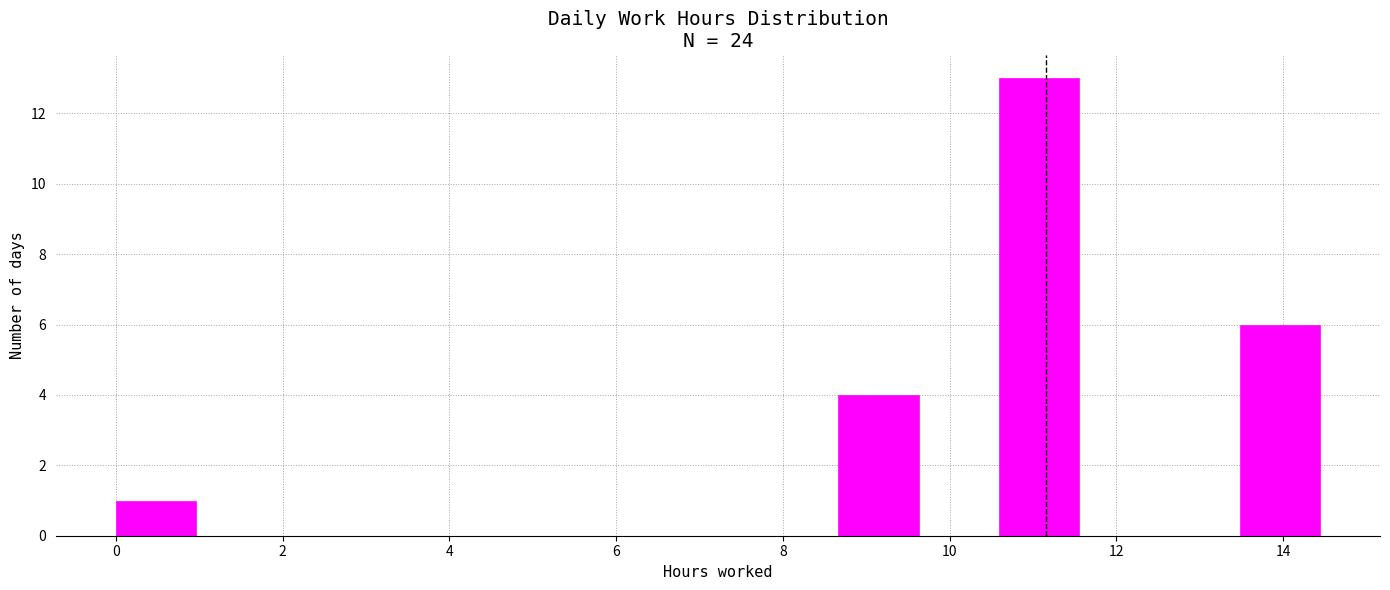

How tall is the bar that spans 13.4 to 14.4 on the x-axis? Neither the bar edges nor the heights are printed on the chart, so give them approximately, as read against the axes.

6